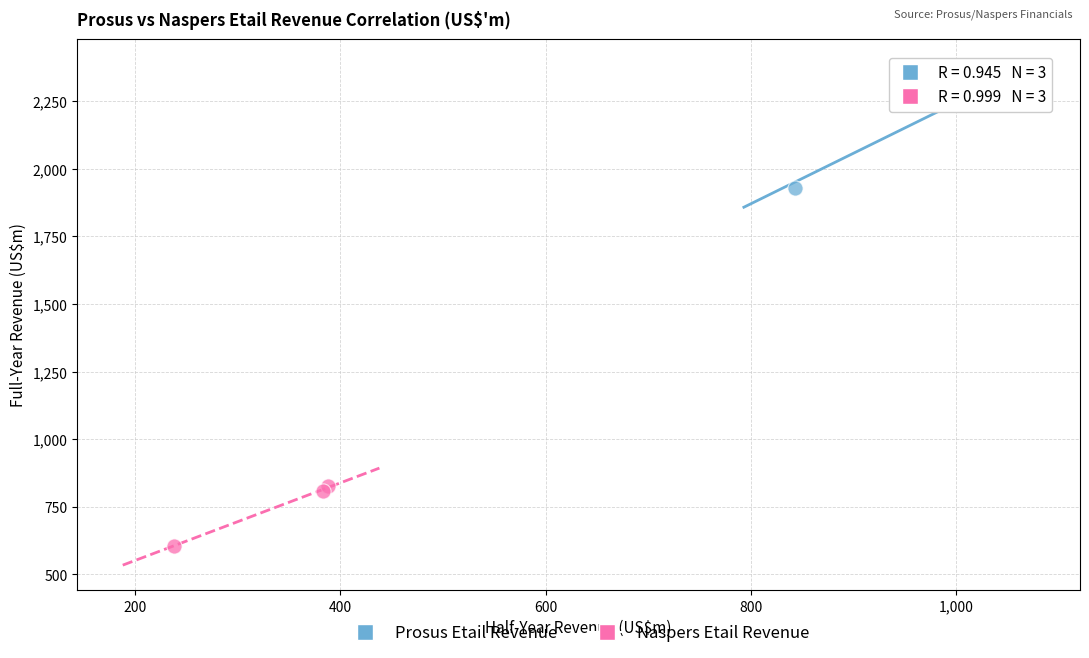

Which series reaches the maximum Y coordinate?

Prosus Etail Revenue